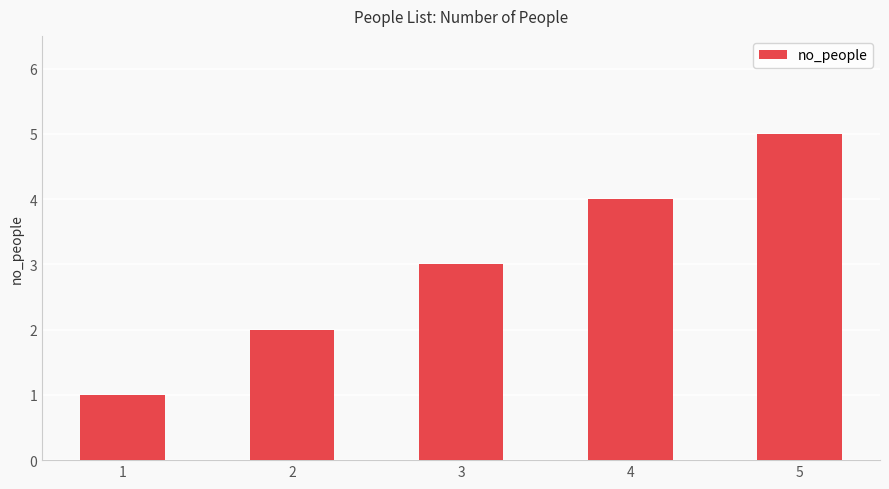

Where is the data nearest to the value 3?

3